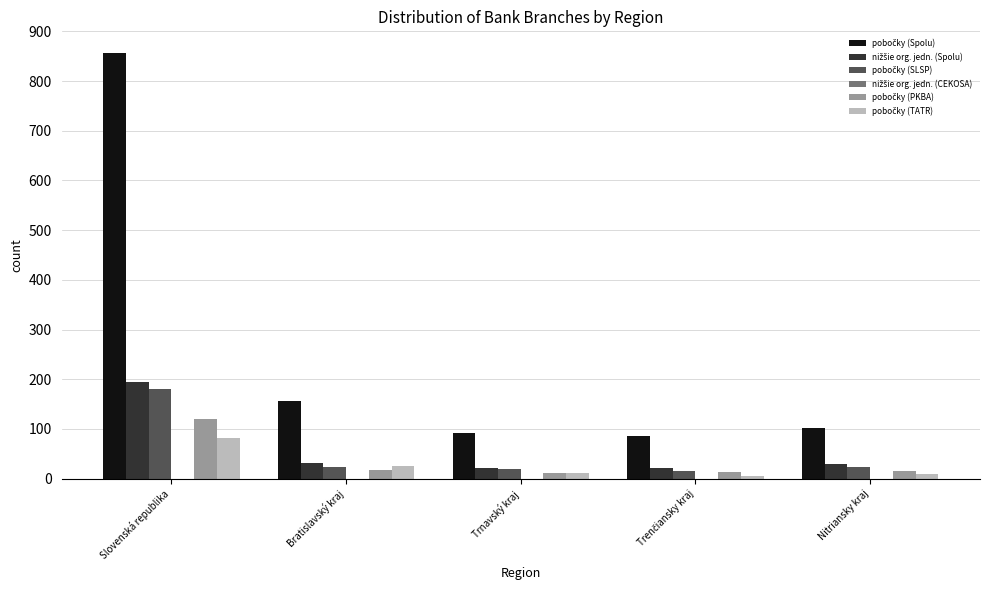

What is the maximum value shown in the chart?

856